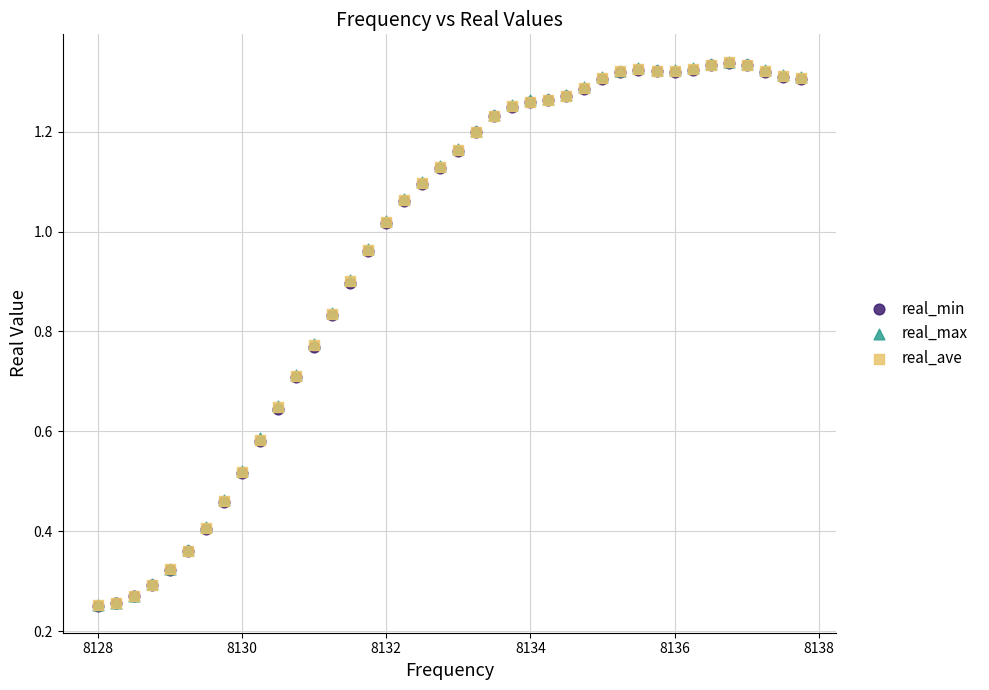

What are all the series names shown in the legend?

real_min, real_max, real_ave